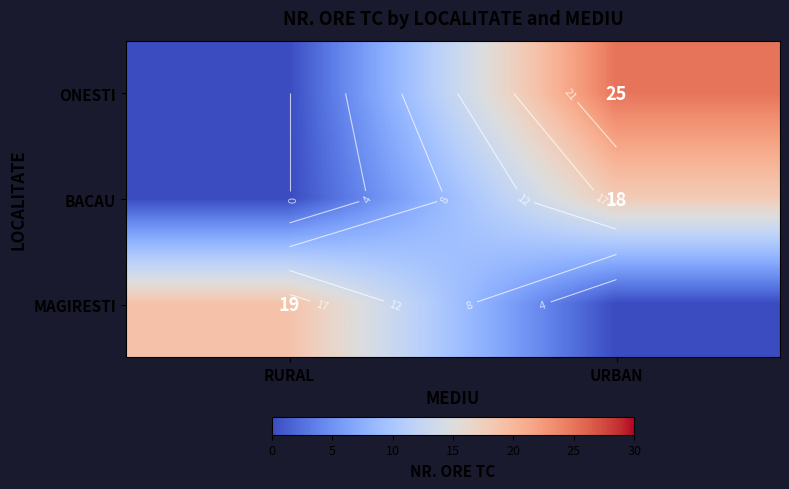

Which series has the largest total across all categories?

ONESTI